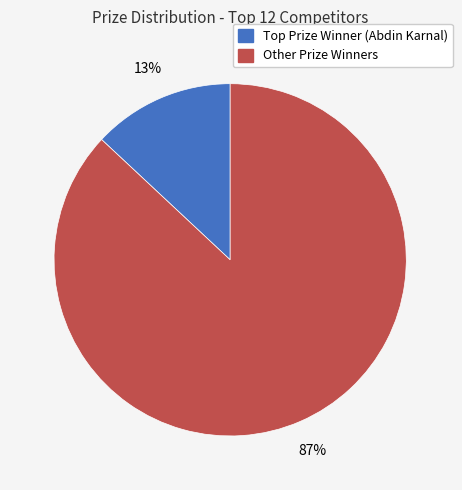

How many slices are in this pie chart?

2